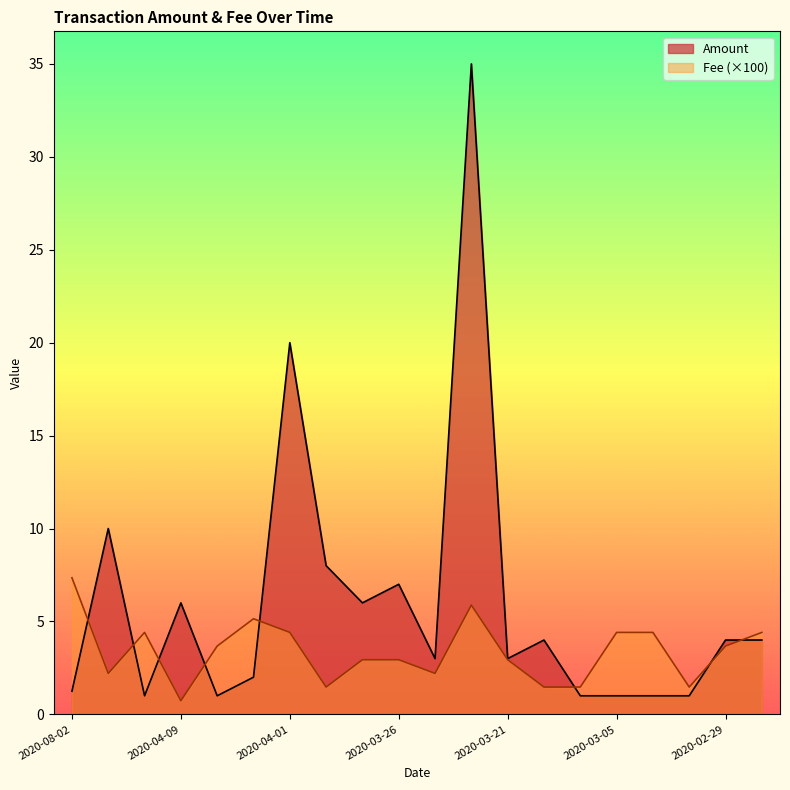

Which has a higher value, 2020-04-18 or 2020-04-07?

2020-04-18